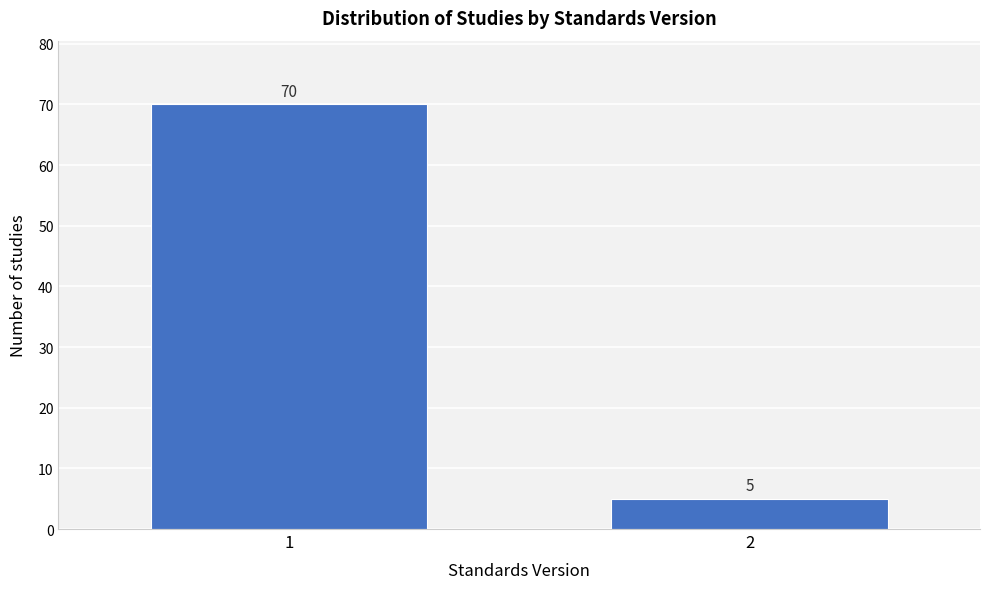

Reading left to right, list all the values displayed in this chart.

1=70	2=5